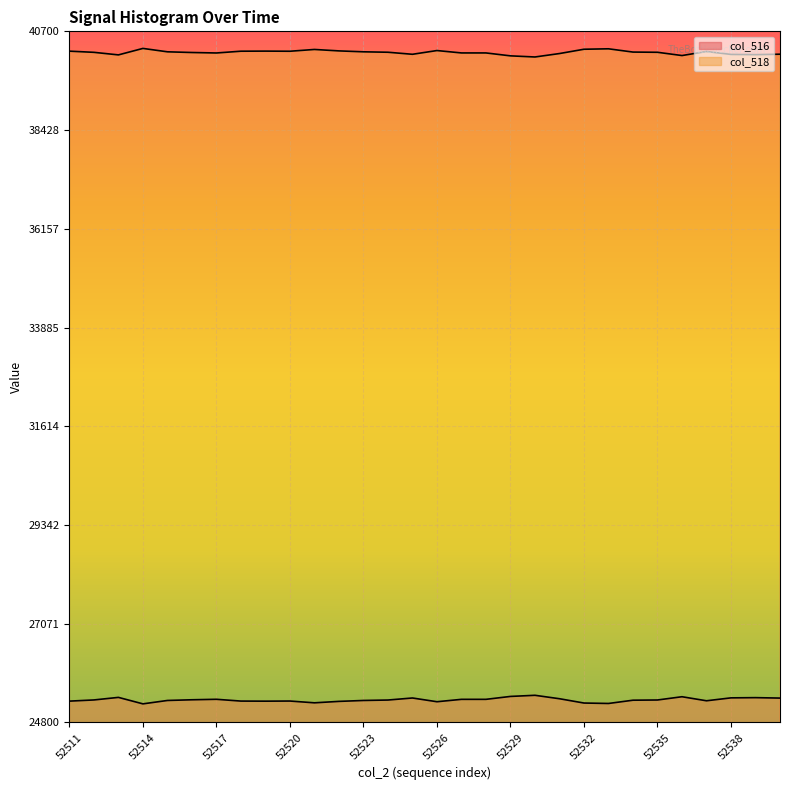

Reading left to right, transcribe all the data shown in this chart.

col_516: 25291	25318	25377	25228	25306	25322	25333	25292	25290	25293	25252	25285	25306	25316	25363	25277	25332	25332	25399	25425	25346	25247	25237	25312	25317	25392	25299	25366	25371	25361
col_518: 40244	40217	40158	40307	40229	40213	40202	40243	40245	40242	40283	40250	40229	40219	40172	40258	40203	40203	40136	40110	40189	40288	40298	40223	40218	40143	40236	40169	40164	40174